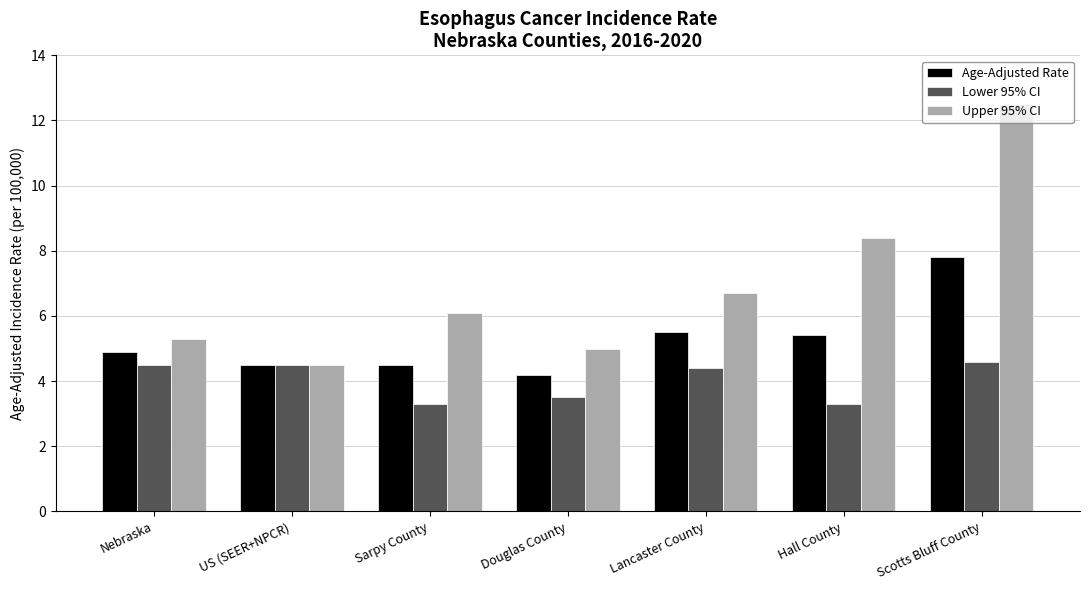

What is the sum of the Upper 95% CI values at Scotts Bluff County and US (SEER+NPCR)?

17.0